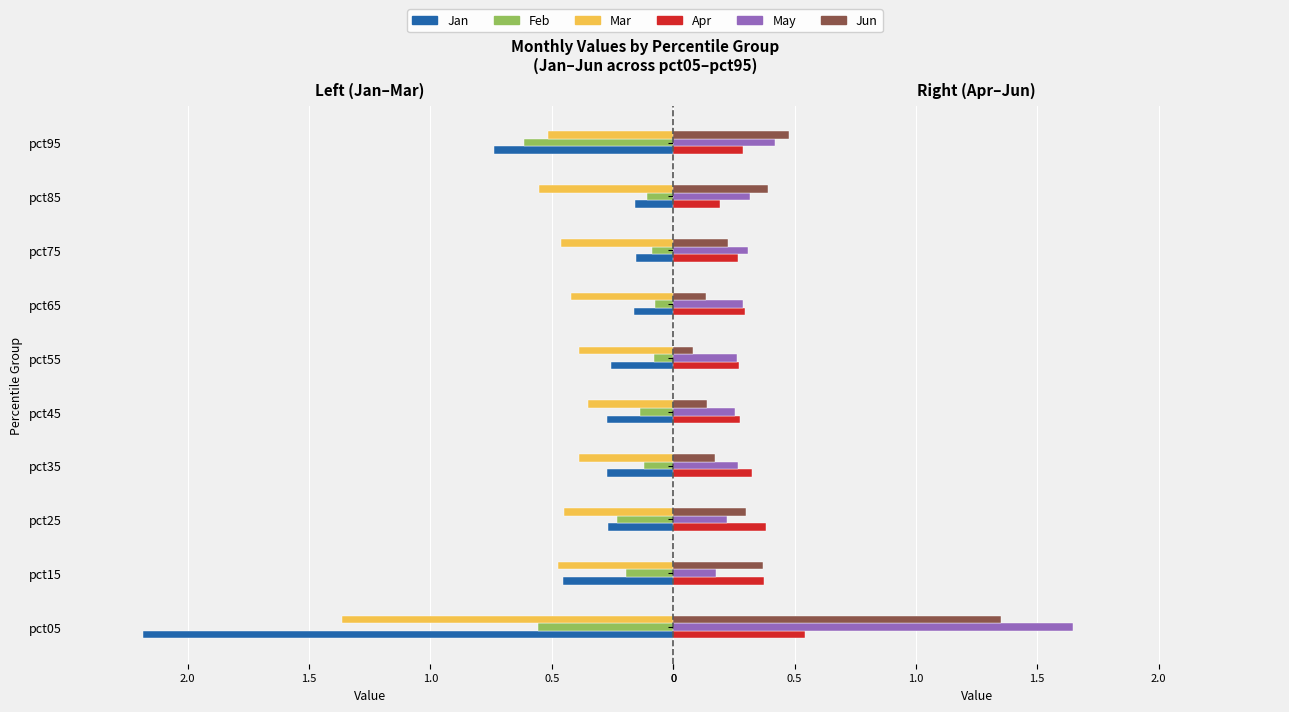

Where is Jun nearest to the value 0?

pct55